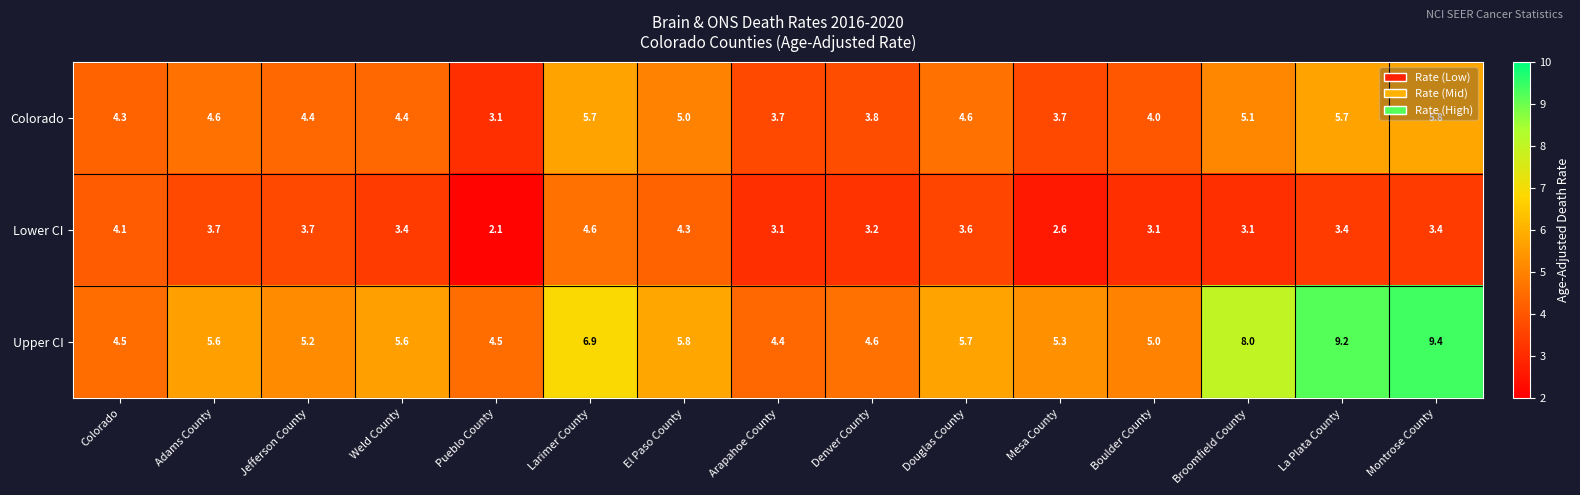

Rank the series by their maximum value, from lowest to highest.

Lower CI, Colorado, Upper CI